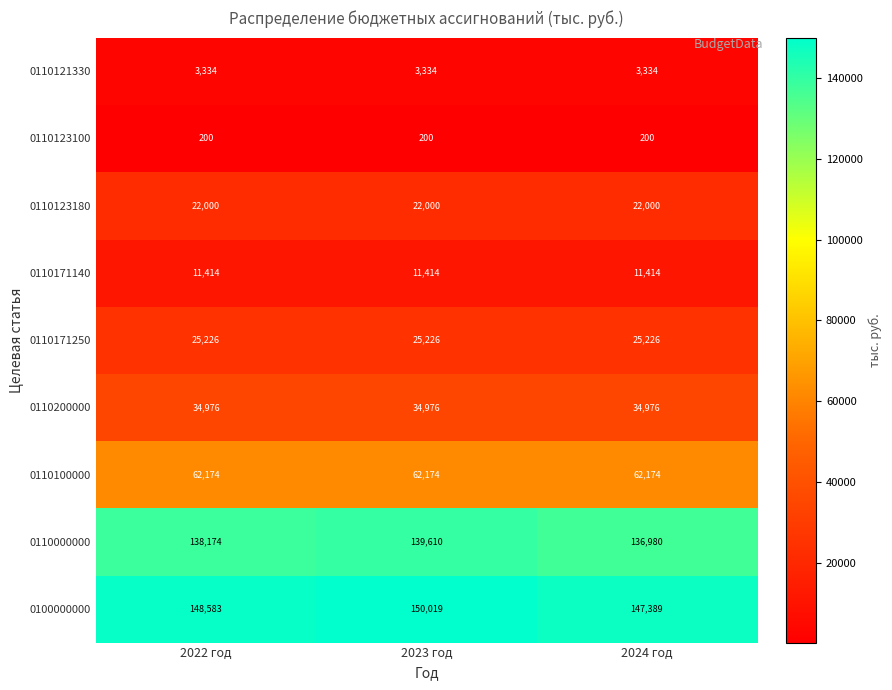

At which category is the sum across all series the highest?

2023 год